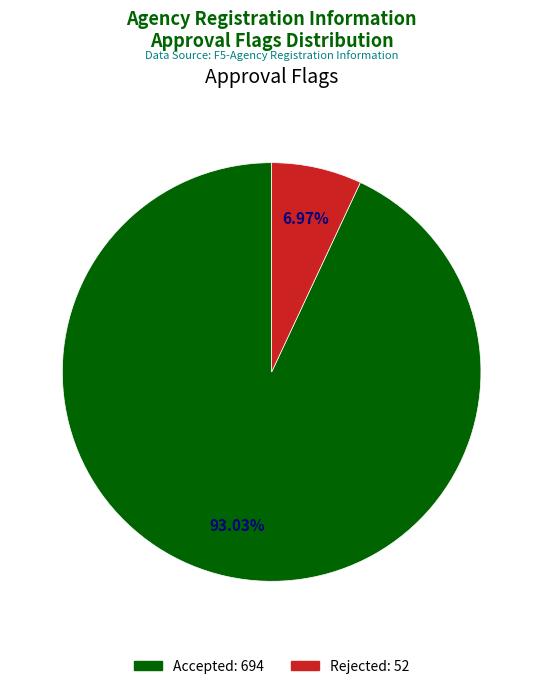

To the nearest percent, what portion does Rejected represent?

7%